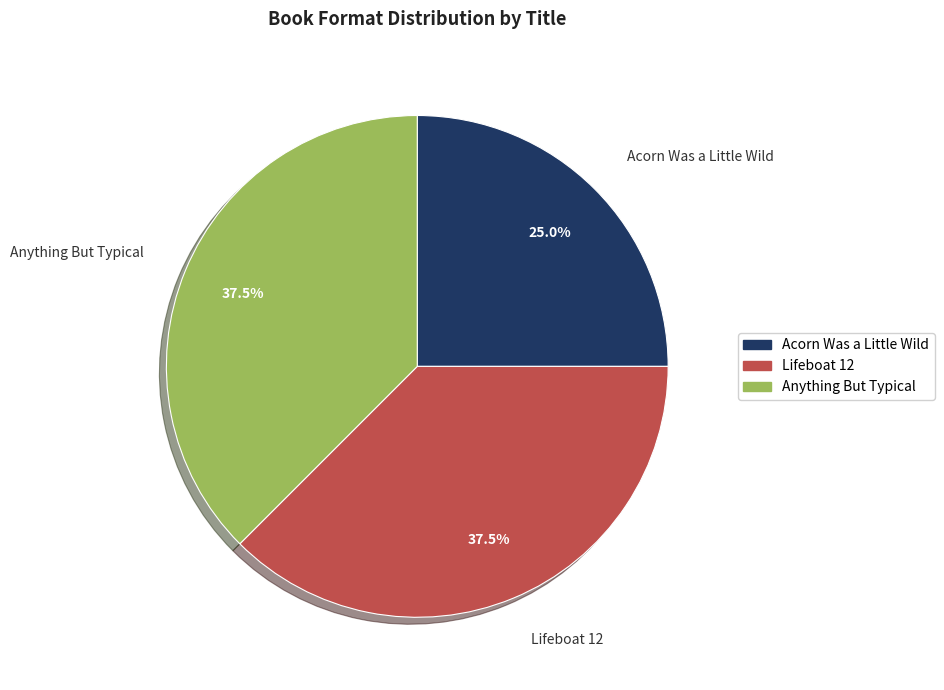

How many segments does this pie chart have?

3